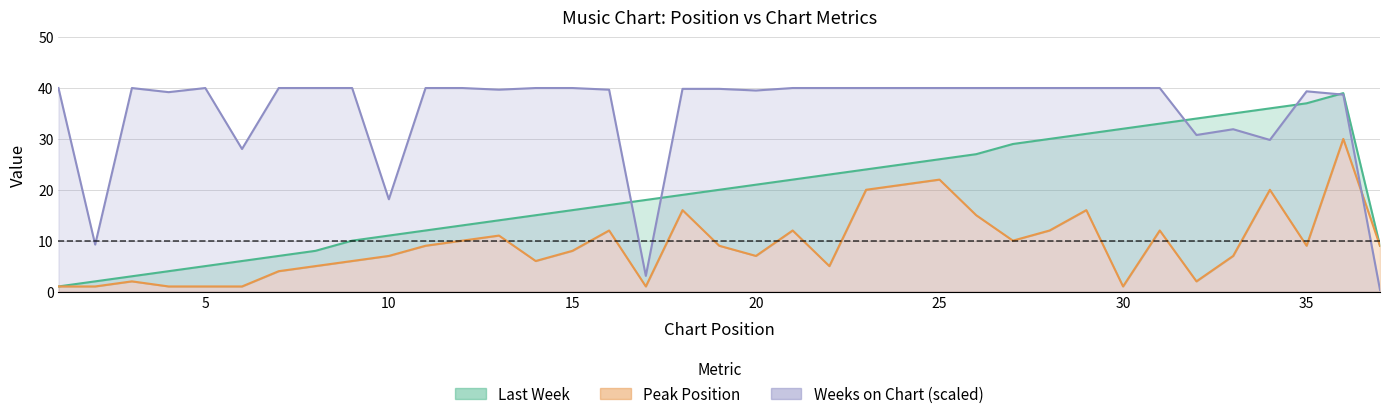

Reading left to right, extract all data points from this chart.

Last Week: 1=1.0	2=2.0	3=3.0	4=4.0	5=5.0	6=6.0	7=7.0	8=8.0	9=10.0	10=11.0	11=12.0	12=13.0	13=14.0	14=15.0	15=16.0	16=17.0	17=18.0	18=19.0	19=20.0	20=21.0	21=22.0	22=23.0	23=24.0	24=25.0	25=26.0	26=27.0	27=29.0	28=30.0	29=31.0	30=32.0	31=33.0	32=34.0	33=35.0	34=36.0	35=37.0	36=39.0	37=9.0
Peak Position: 1=1.0	2=1.0	3=2.0	4=1.0	5=1.0	6=1.0	7=4.0	8=5.0	9=6.0	10=7.0	11=9.0	12=10.0	13=11.0	14=6.0	15=8.0	16=12.0	17=1.0	18=16.0	19=9.0	20=7.0	21=12.0	22=5.0	23=20.0	24=21.0	25=22.0	26=15.0	27=10.0	28=12.0	29=16.0	30=1.0	31=12.0	32=2.0	33=7.0	34=20.0	35=9.0	36=30.0	37=9.0
Weeks on Chart: 1=40.0	2=9.2	3=40.0	4=39.2	5=40.0	6=28.0	7=40.0	8=40.0	9=40.0	10=18.1	11=40.0	12=40.0	13=39.7	14=40.0	15=40.0	16=39.7	17=3.1	18=39.8	19=39.8	20=39.5	21=40.0	22=40.0	23=40.0	24=40.0	25=40.0	26=40.0	27=40.0	28=40.0	29=40.0	30=40.0	31=40.0	32=30.8	33=31.9	34=29.8	35=39.4	36=38.7	37=0.3